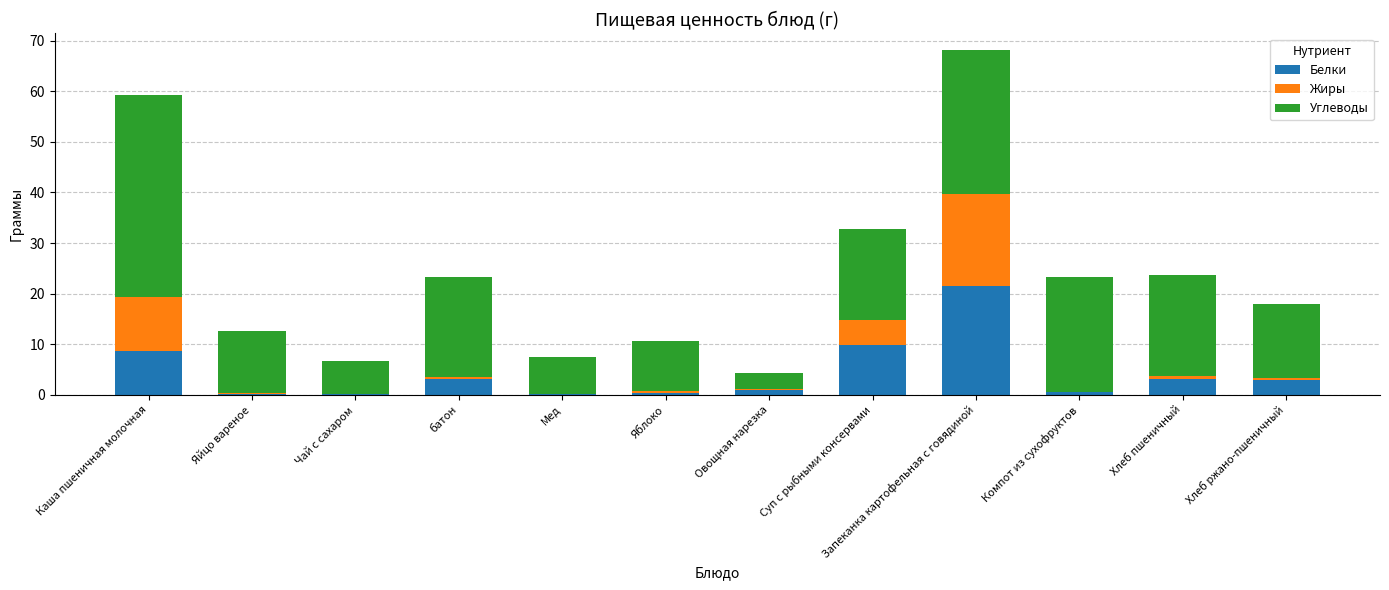

What is the highest value of the Белки series?

21.5